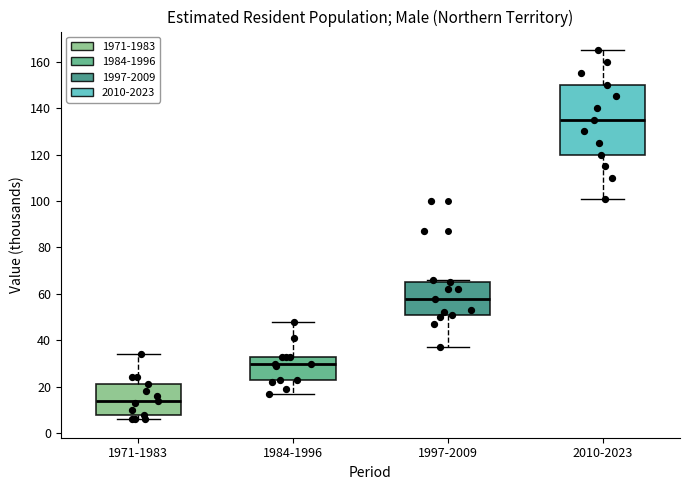

Reading left to right, read every box against the y-axis: the position of its median line, the range the box covers, and the ends of its whiskers. The values are not printed on the chart, so give them approximately, as read against the axis.

1971-1983: median 14, box 8 to 22, whiskers 6 to 34
1984-1996: median 30, box 24 to 34, whiskers 18 to 48
1997-2009: median 58, box 52 to 66, whiskers 38 to 66 (just above the box's upper edge)
2010-2023: median 136, box 120 to 150, whiskers 102 to 166